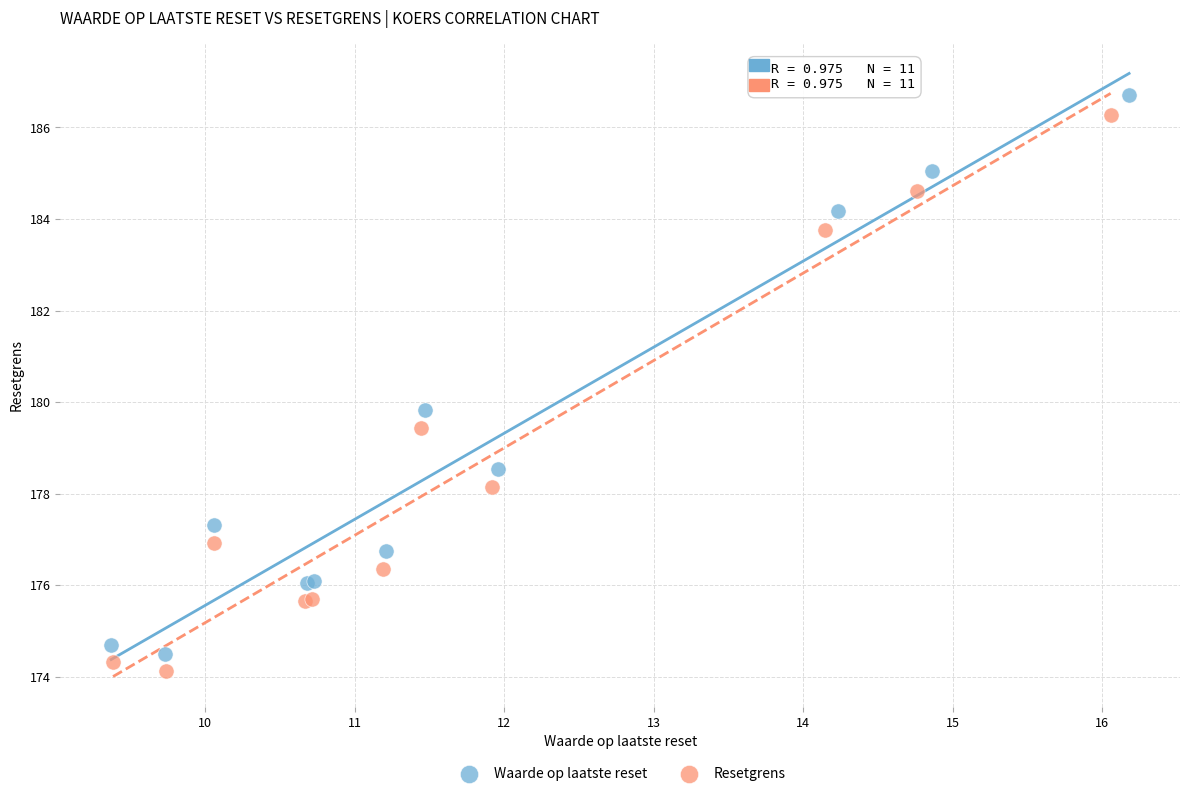

Which series contains the lowest Y value?

Resetgrens